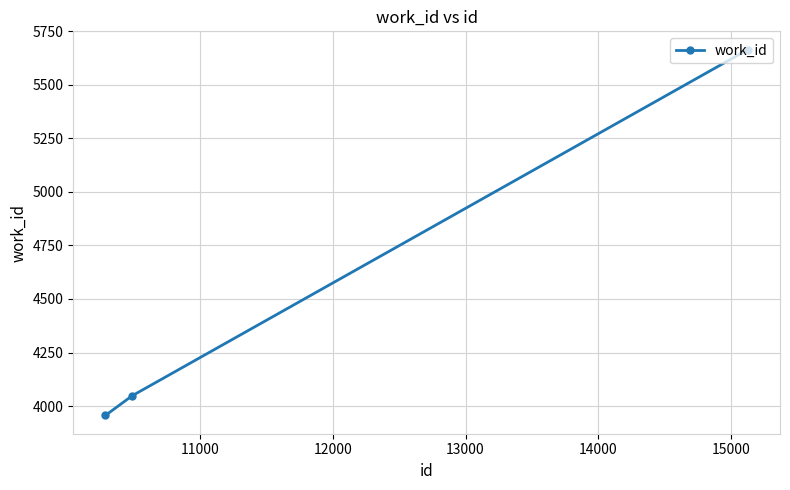

How many values are below 4048?

1